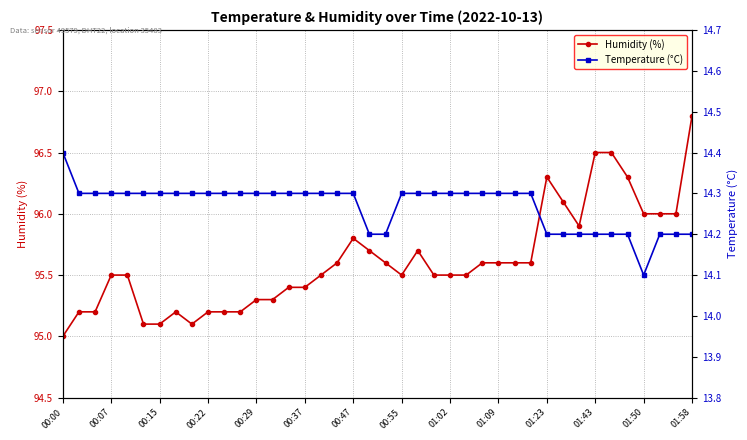

What is the difference between the maximum and minimum values in the Temperature (°C) series?

0.3